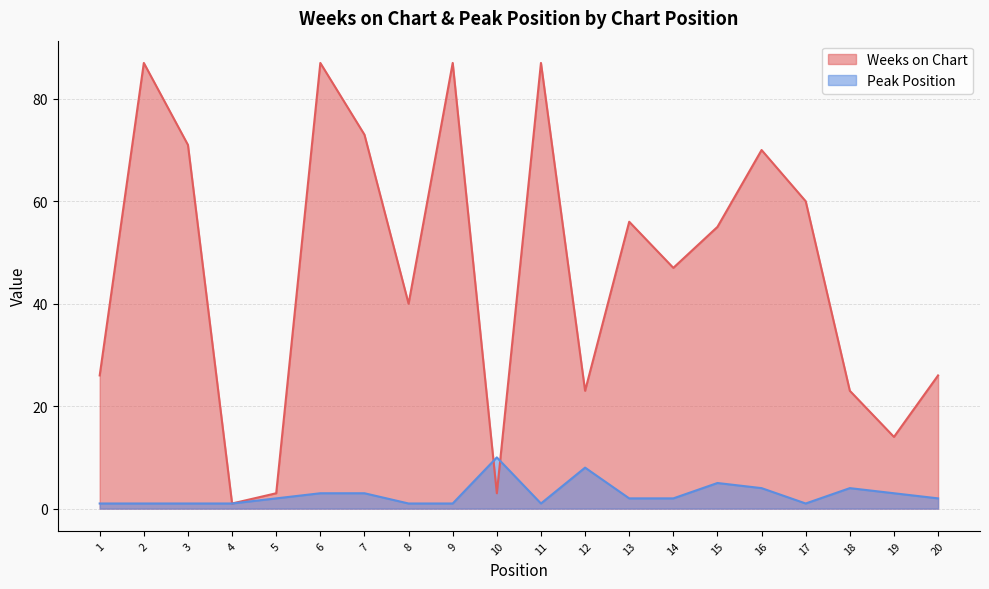

Is it true that Weeks on Chart equals 75 at 13?

False